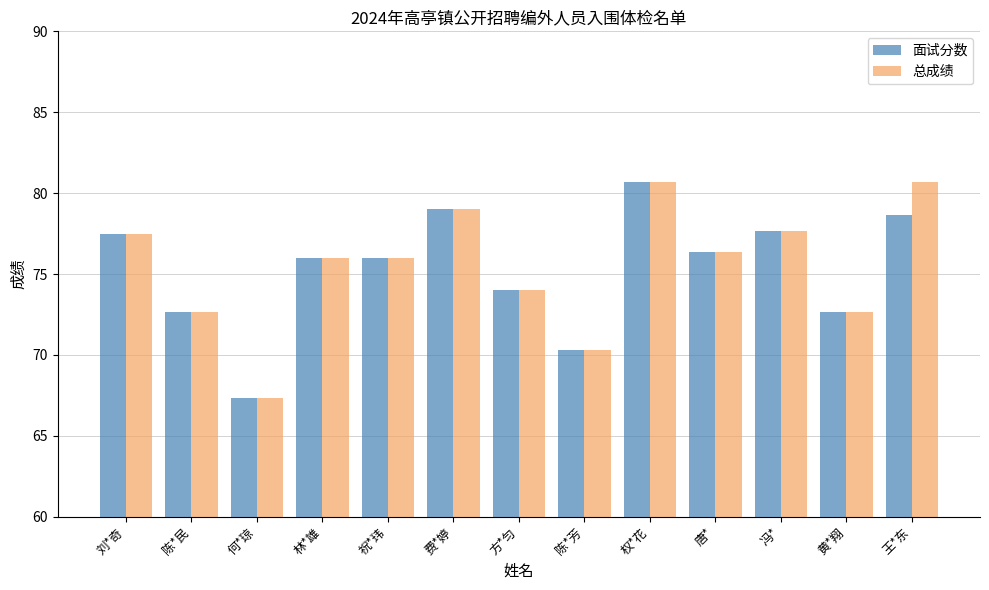

What is the maximum value shown in the chart?

80.7